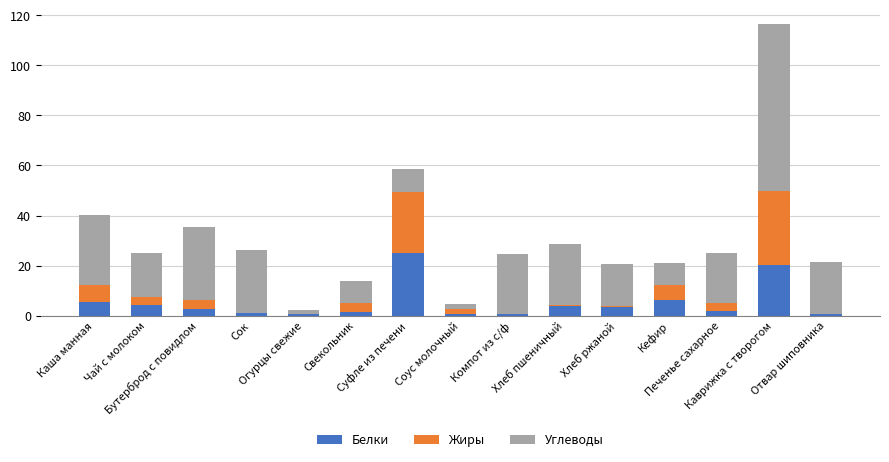

What is the maximum value for Белки?

25.0